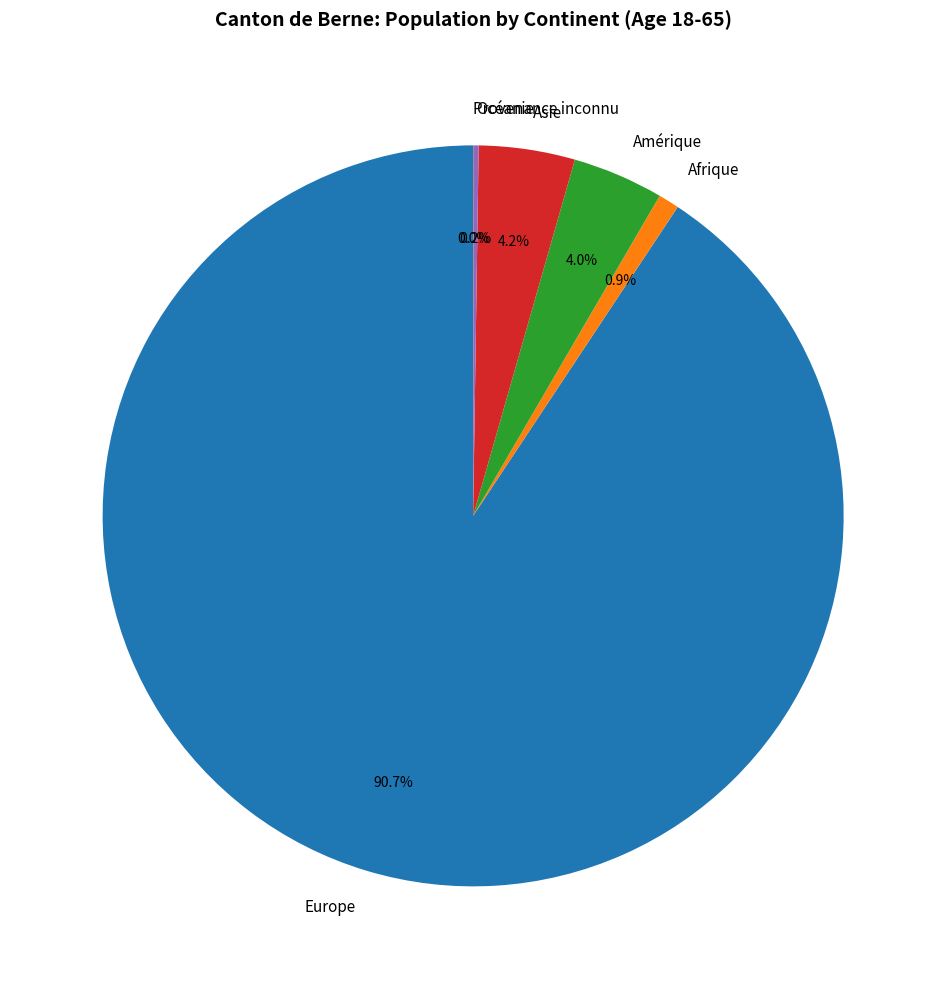

To the nearest percent, what is the average slice percentage?

17%